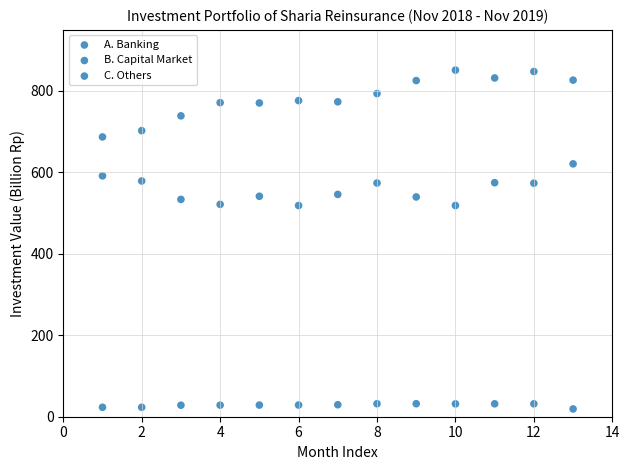

How many data points are displayed?

39